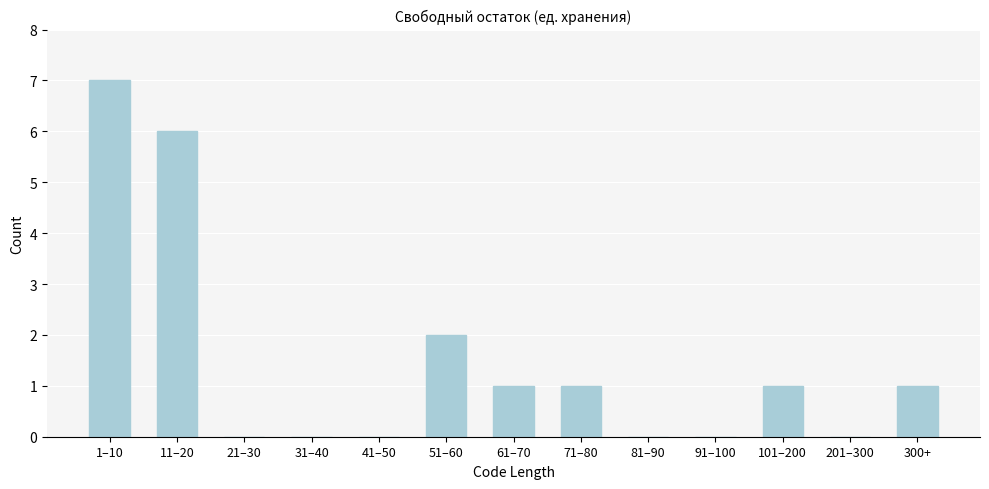

Reading left to right, transcribe all the data shown in this chart.

1–10=7	11–20=6	21–30=0	31–40=0	41–50=0	51–60=2	61–70=1	71–80=1	81–90=0	91–100=0	101–200=1	201–300=0	300+=1